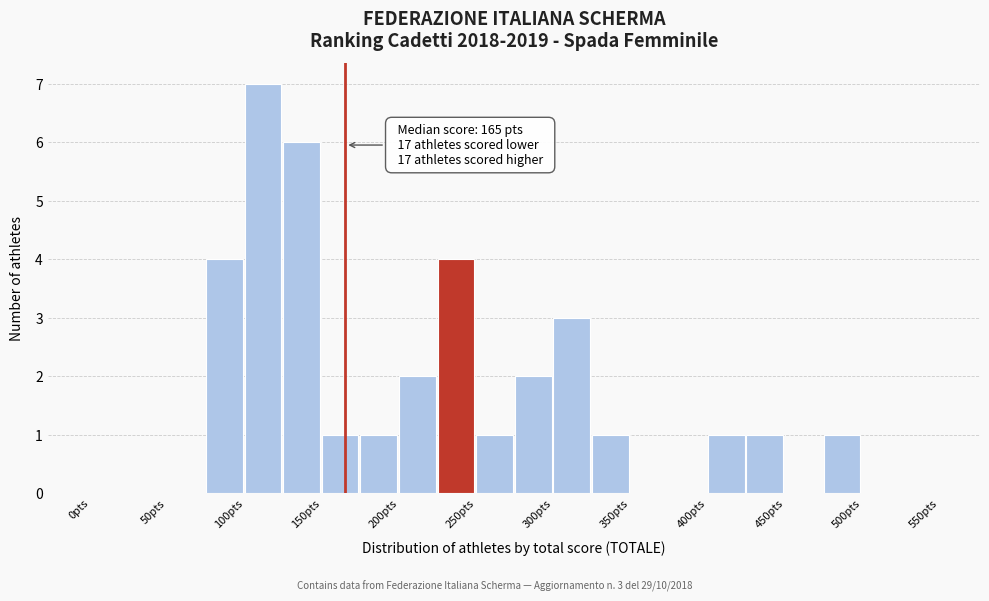

Which range on the x-axis has the tallest bar?

100 to 125